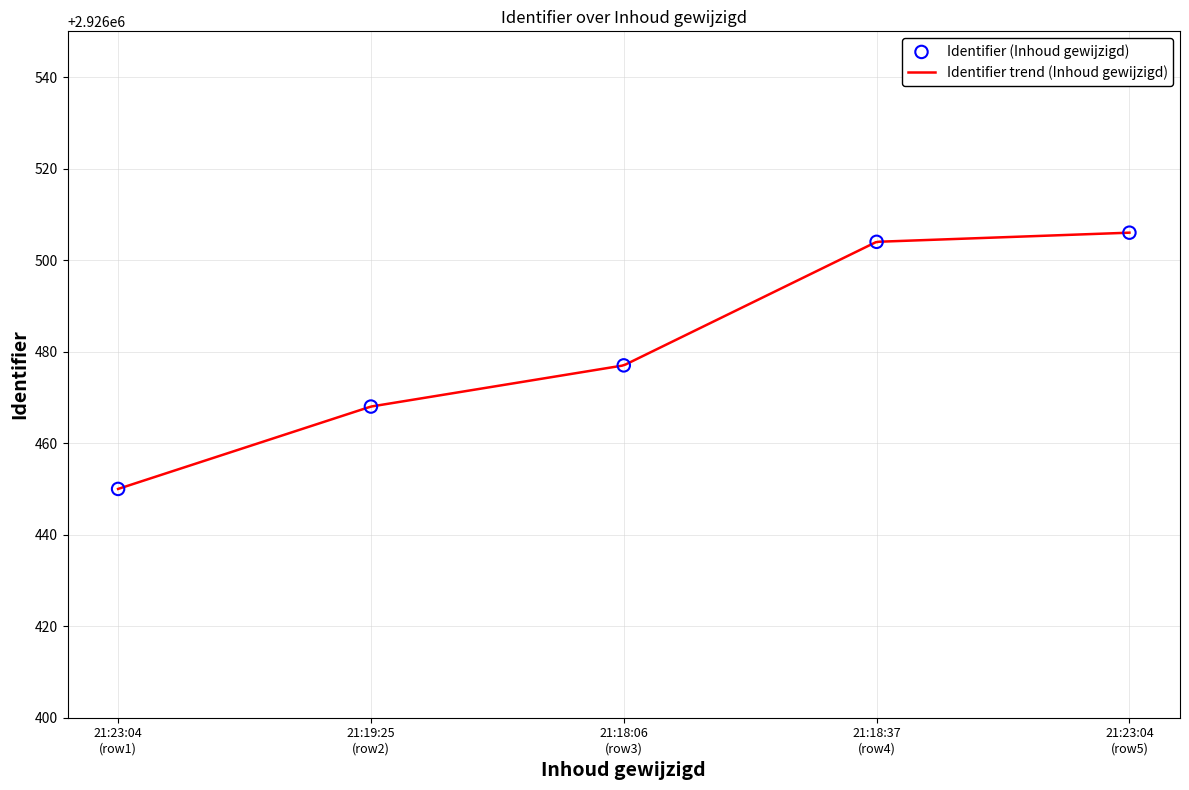

What is the minimum value for Identifier trend (Inhoud gewijzigd)?

2926450.0